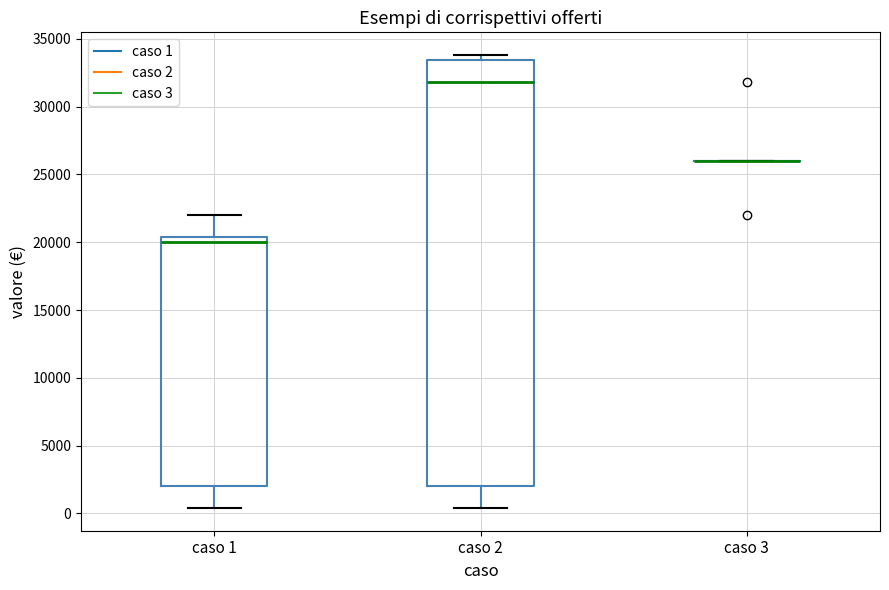

Reading left to right, read every box against the y-axis: the position of its median line, the range the box covers, and the ends of its whiskers. The values are not printed on the chart, so give them approximately, as read against the axis.

caso 1: median 20000, box 2000 to 20500, whiskers 500 to 22000
caso 2: median 32000, box 2000 to 33500, whiskers 500 to 34000
caso 3: box collapsed to a line at 26000, whiskers 26000 to 26000